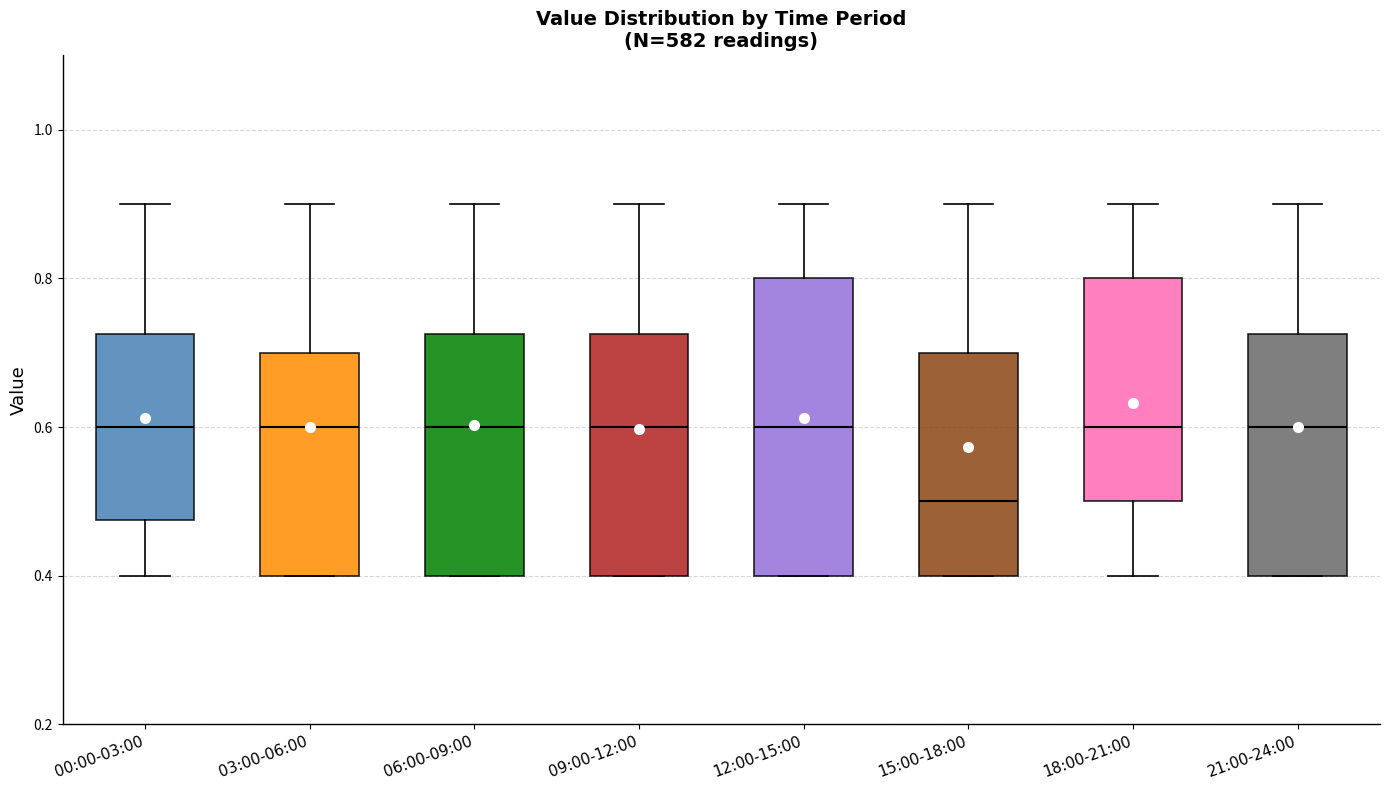

Reading left to right, transcribe this box plot: for each box, give where its median line is, the range the box spans, and where its two whiskers end, as read against the y-axis. The values are not printed on the chart, so give them approximately, as read against the axis.

00:00-03:00: median 0.60, box 0.48 to 0.72, whiskers 0.40 to 0.90
03:00-06:00: median 0.60, box 0.40 to 0.70, whiskers 0.40 to 0.90
06:00-09:00: median 0.60, box 0.40 to 0.72, whiskers 0.40 to 0.90
09:00-12:00: median 0.60, box 0.40 to 0.72, whiskers 0.40 to 0.90
12:00-15:00: median 0.60, box 0.40 to 0.80, whiskers 0.40 to 0.90
15:00-18:00: median 0.50, box 0.40 to 0.70, whiskers 0.40 to 0.90
18:00-21:00: median 0.60, box 0.50 to 0.80, whiskers 0.40 to 0.90
21:00-24:00: median 0.60, box 0.40 to 0.72, whiskers 0.40 to 0.90